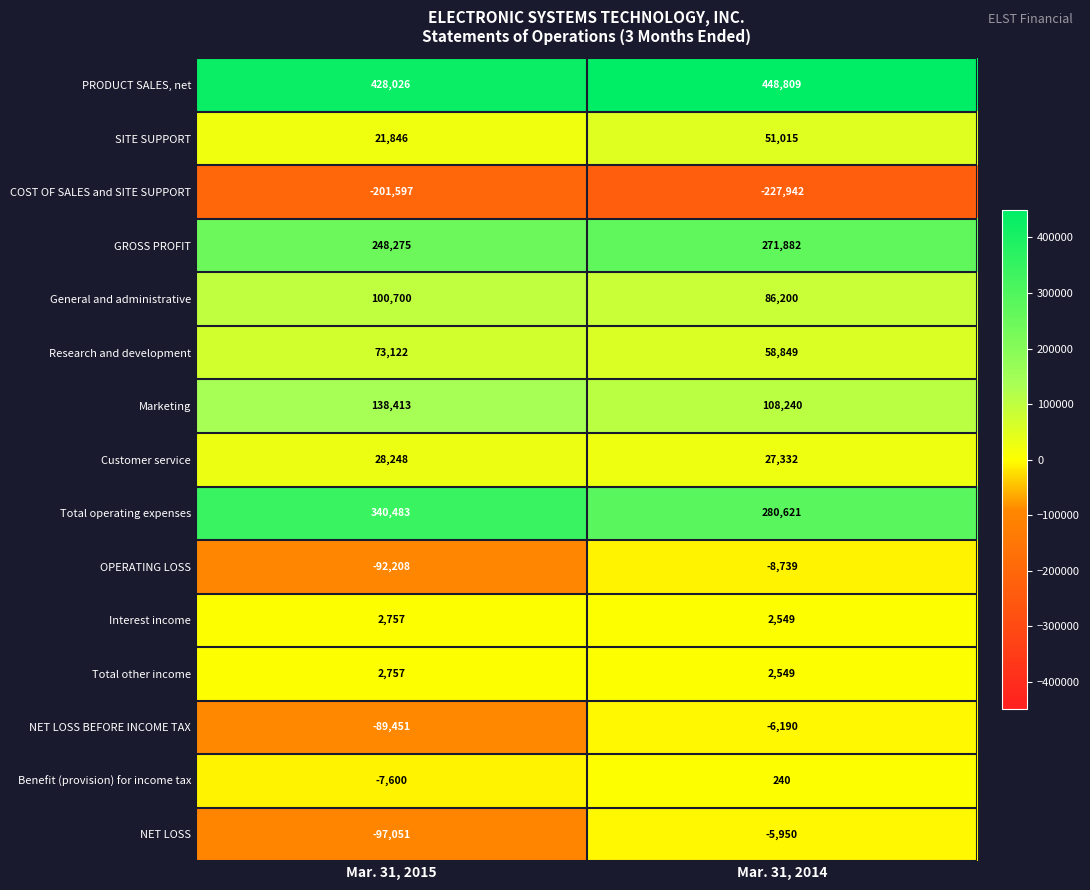

Reading right to left, list all the values displayed in this chart.

PRODUCT SALES, net: Mar. 31, 2014=448809	Mar. 31, 2015=428026
SITE SUPPORT: Mar. 31, 2014=51015	Mar. 31, 2015=21846
COST OF SALES and SITE SUPPORT: Mar. 31, 2014=-227942	Mar. 31, 2015=-201597
GROSS PROFIT: Mar. 31, 2014=271882	Mar. 31, 2015=248275
General and administrative: Mar. 31, 2014=86200	Mar. 31, 2015=100700
Research and development: Mar. 31, 2014=58849	Mar. 31, 2015=73122
Marketing: Mar. 31, 2014=108240	Mar. 31, 2015=138413
Customer service: Mar. 31, 2014=27332	Mar. 31, 2015=28248
Total operating expenses: Mar. 31, 2014=280621	Mar. 31, 2015=340483
OPERATING LOSS: Mar. 31, 2014=-8739	Mar. 31, 2015=-92208
Interest income: Mar. 31, 2014=2549	Mar. 31, 2015=2757
Total other income: Mar. 31, 2014=2549	Mar. 31, 2015=2757
NET LOSS BEFORE INCOME TAX: Mar. 31, 2014=-6190	Mar. 31, 2015=-89451
Benefit (provision) for income tax: Mar. 31, 2014=240	Mar. 31, 2015=-7600
NET LOSS: Mar. 31, 2014=-5950	Mar. 31, 2015=-97051